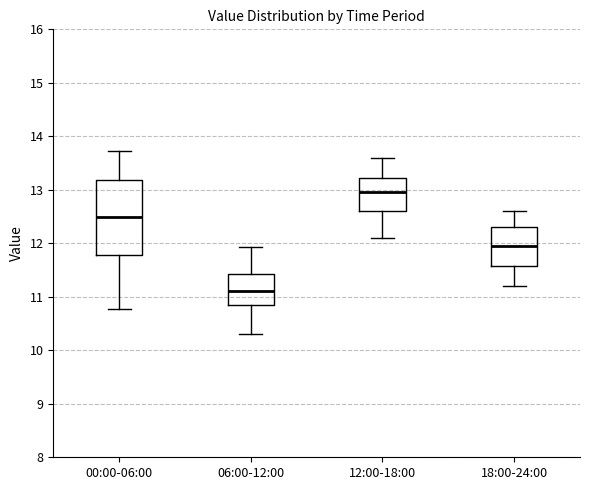

Which box's median line is the highest?

12:00-18:00